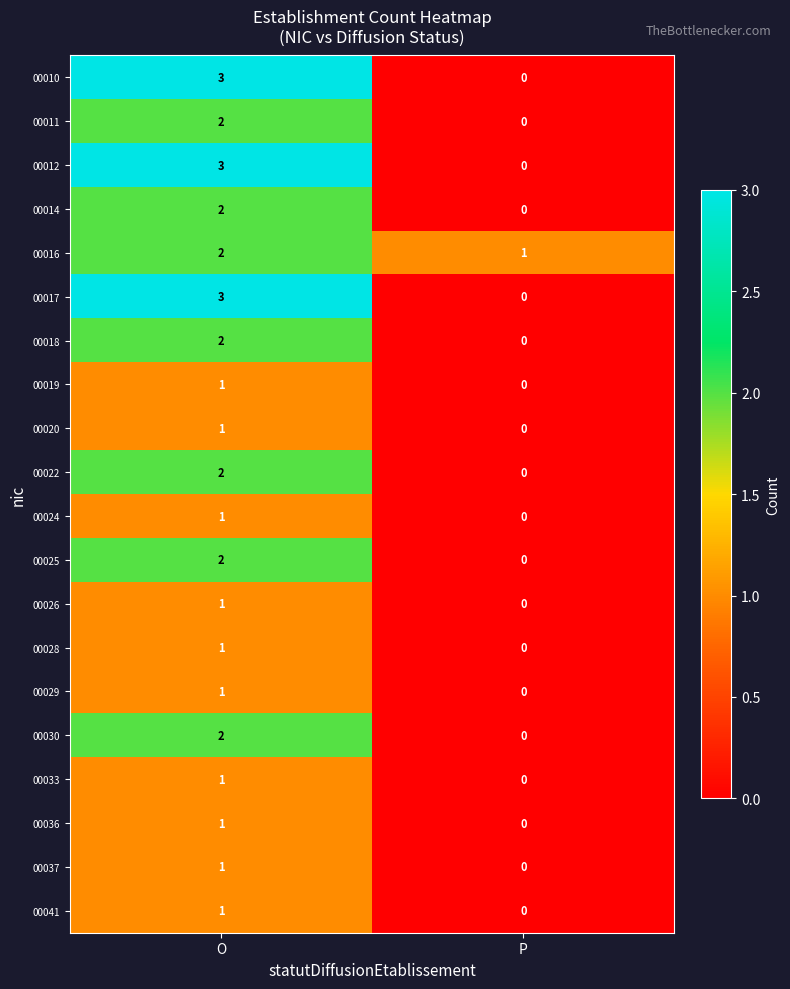

Which label corresponds to the largest value in the chart?

O